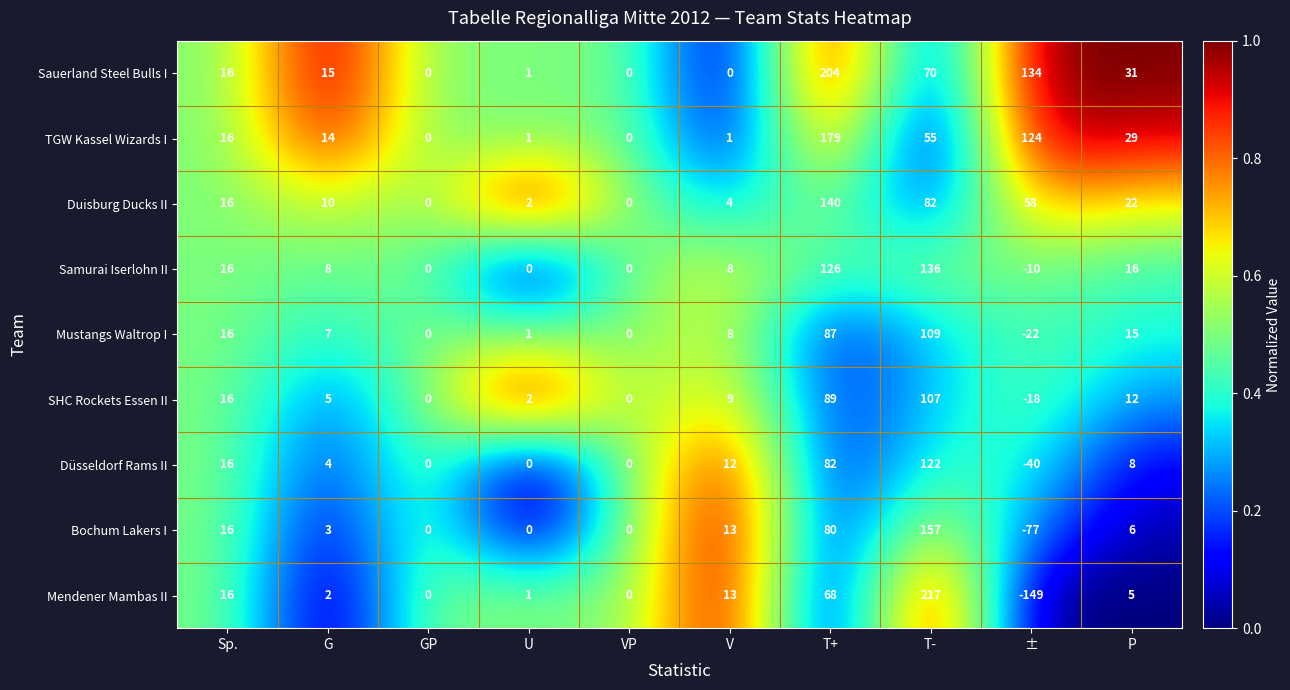

At which label is TGW Kassel Wizards I closest to 89?

T-